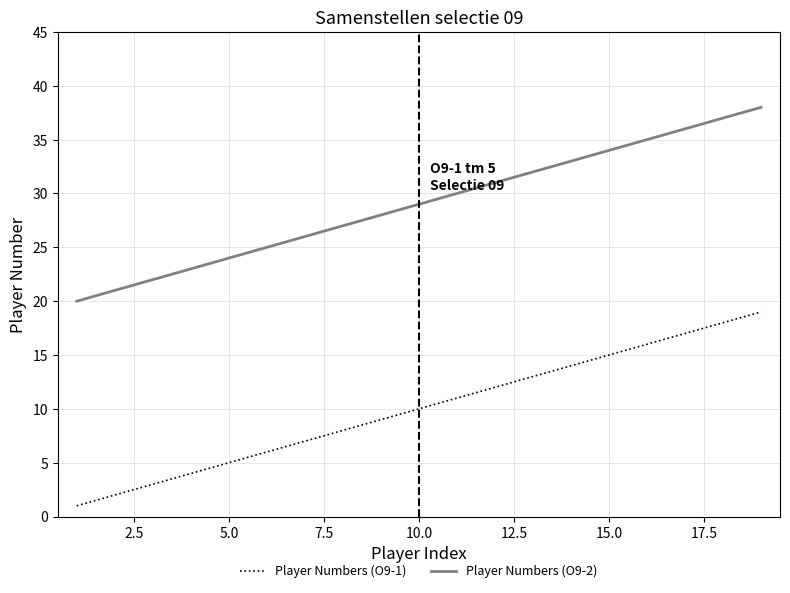

List the series in order of their peak value, highest first.

Player Numbers (O9-2), Player Numbers (O9-1)